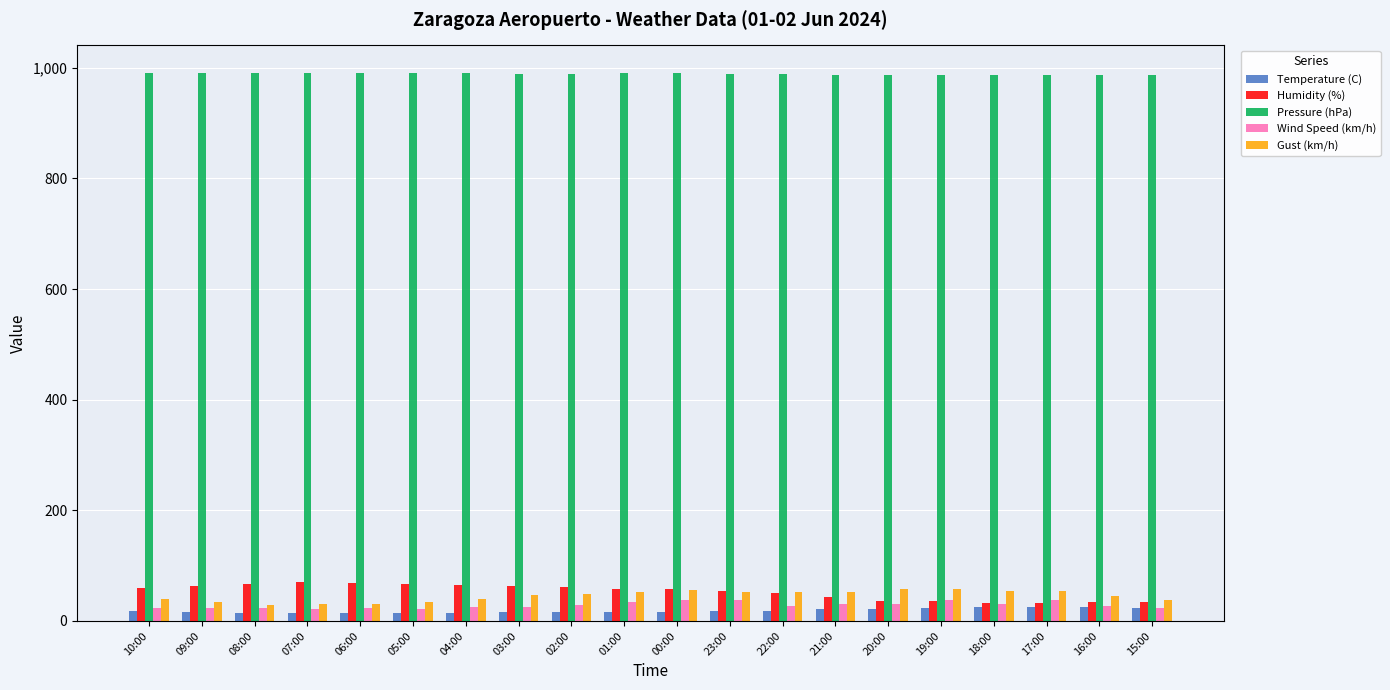

Which series has the largest total across all categories?

Pressure (hPa)